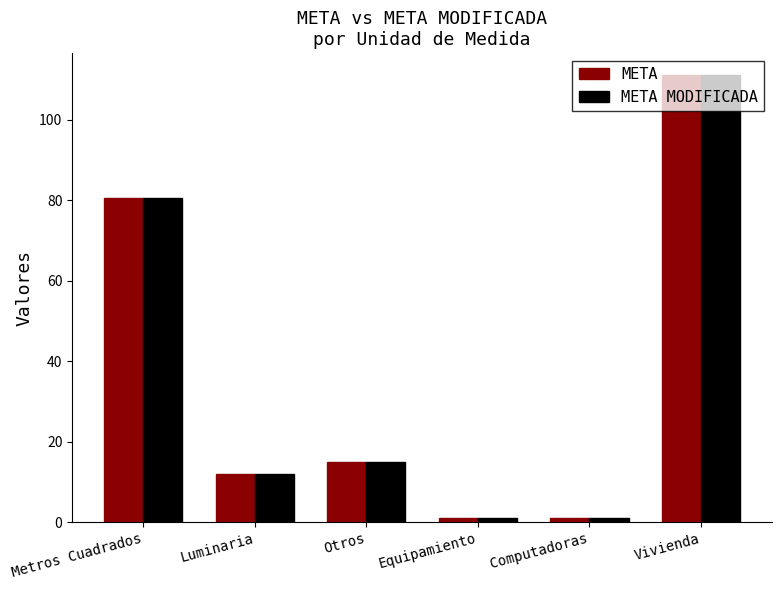

What is the highest value of the META series?

111.0